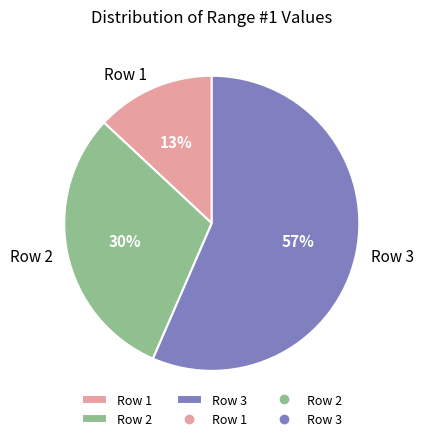

What is the ratio of the value at Row 3 to the value at Row 2?

1.9